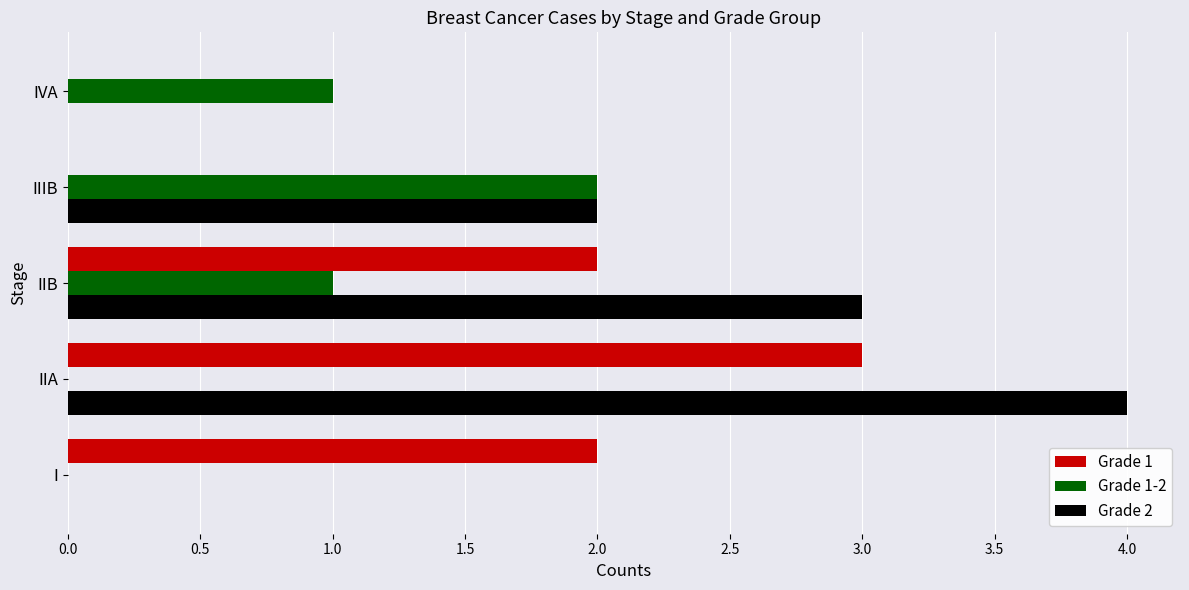

Which series has the largest total across all categories?

Grade 2